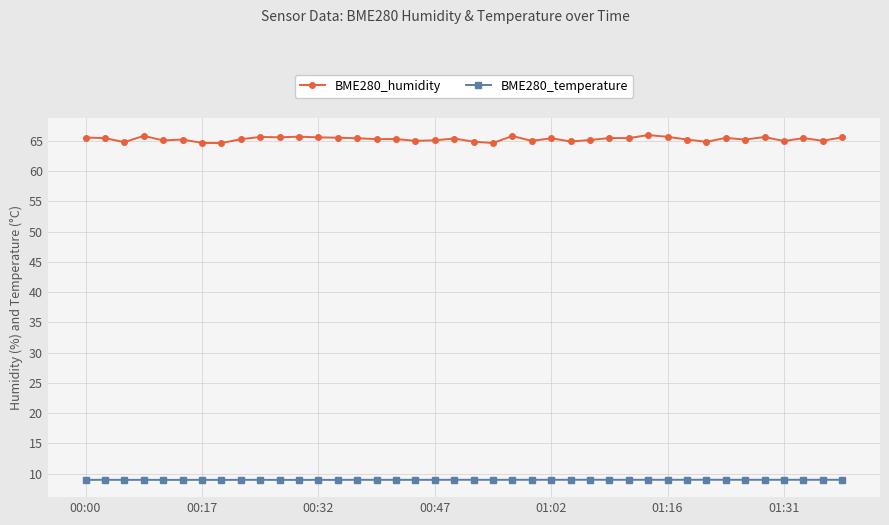

Which series has the widest spread of values?

BME280_humidity